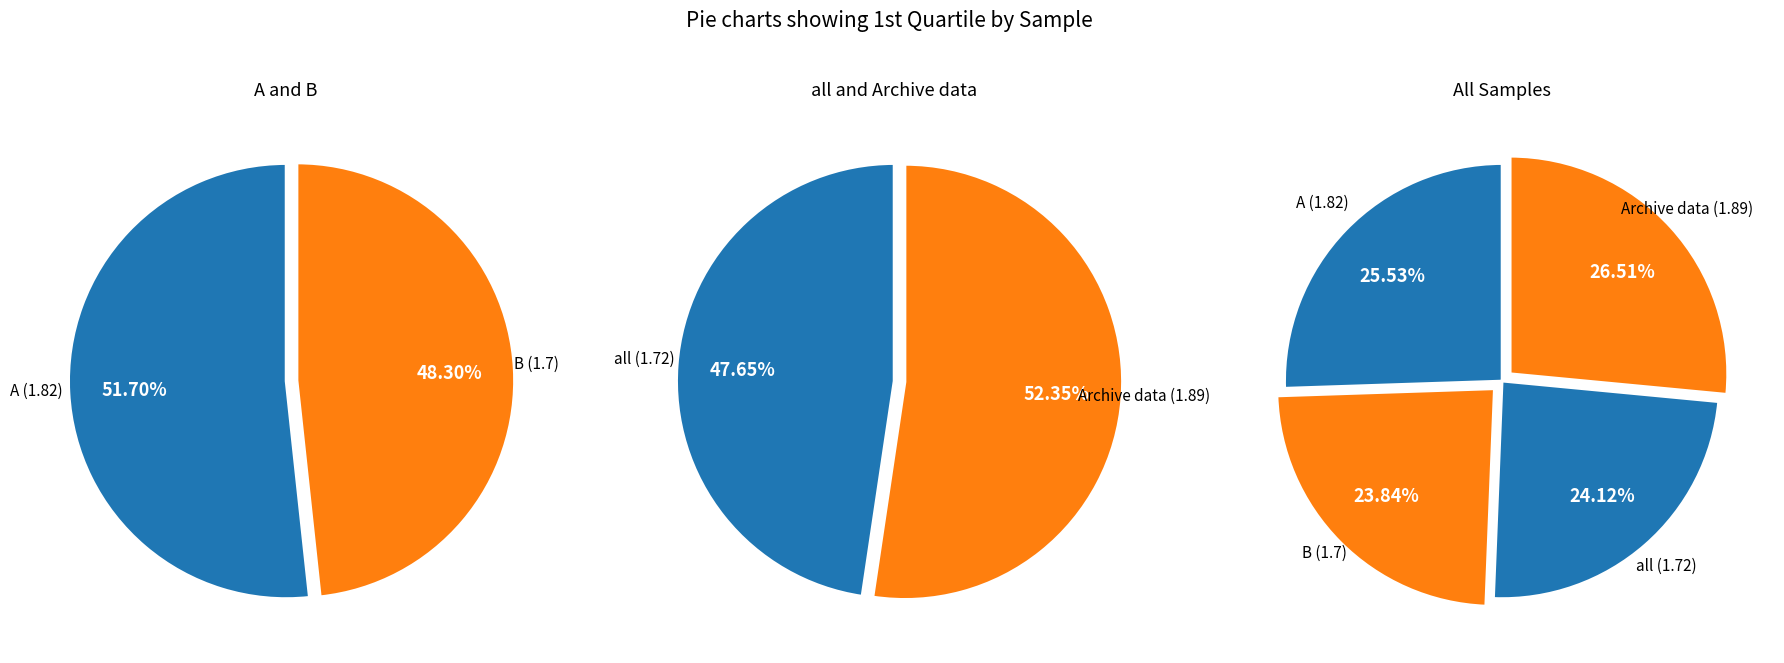

Which slice is the smallest?

B